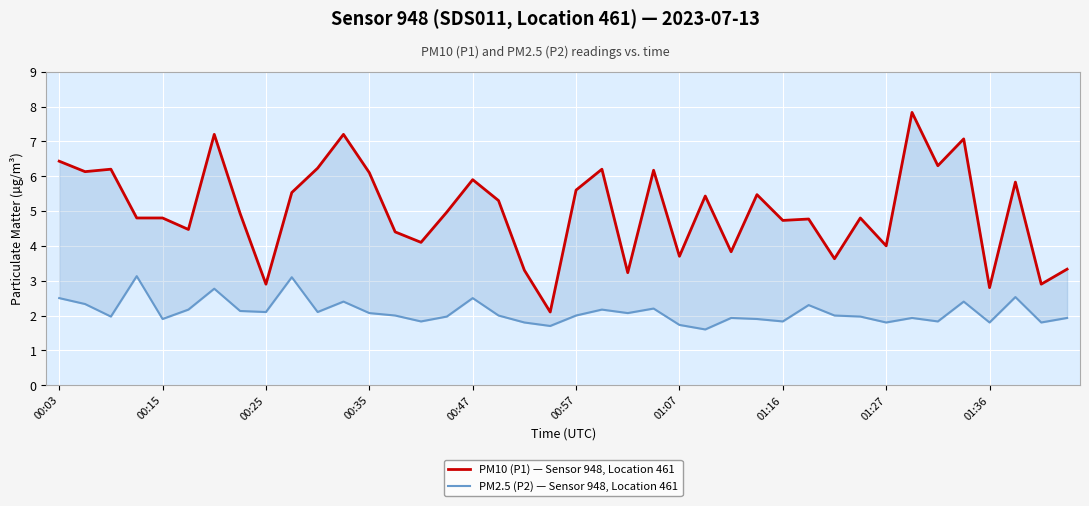

What is the sum of all PM10 (P1) — Sensor 948, Location 461 values?

200.6